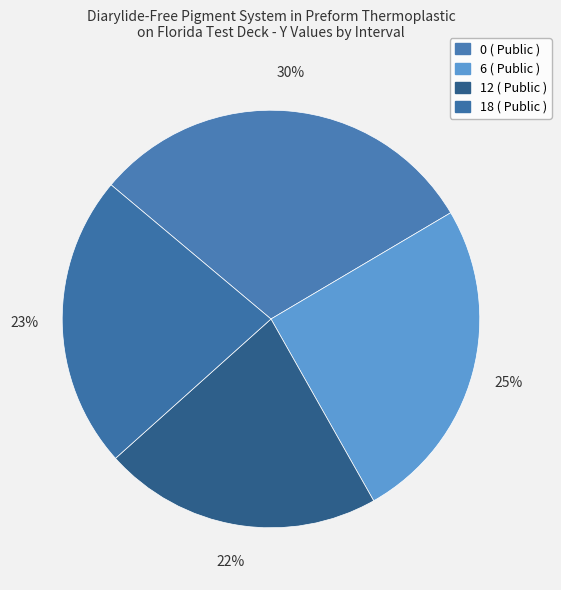

Does 18 ( Public ) account for over 50% of the chart?

No